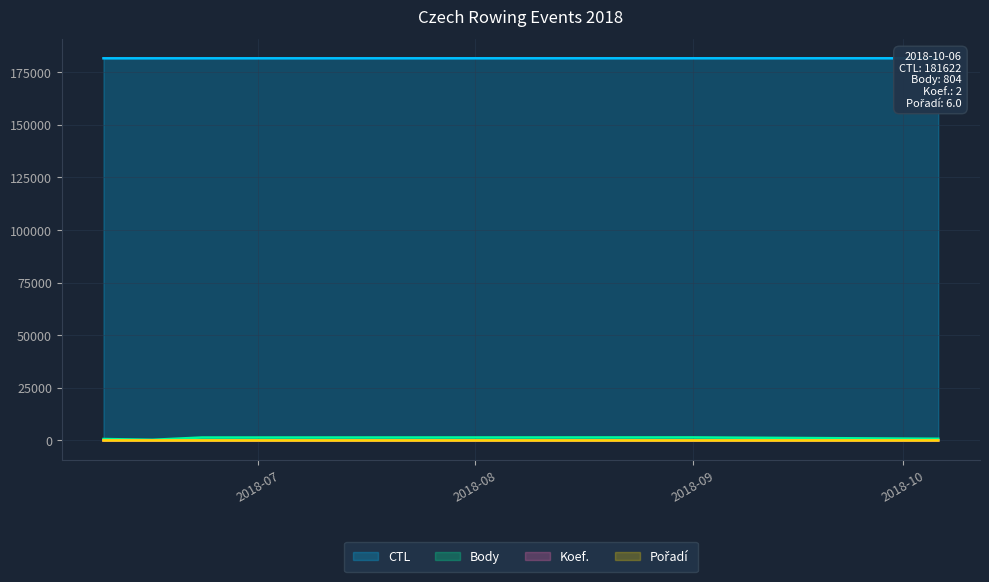

What is the sum of all Pořadí values?

31